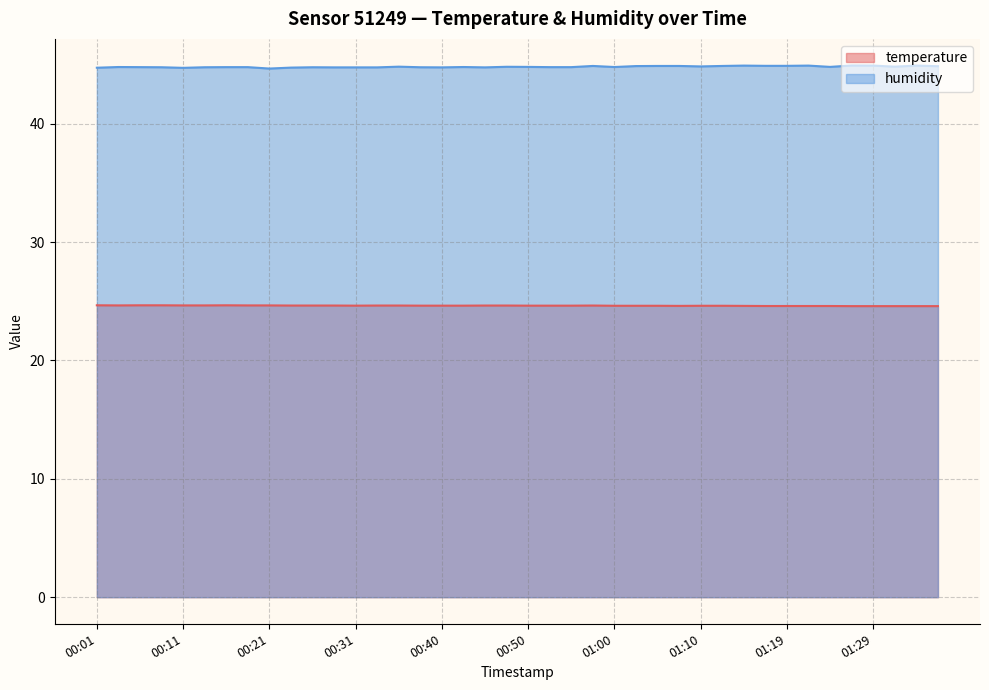

Where is the first local maximum for humidity?

00:04